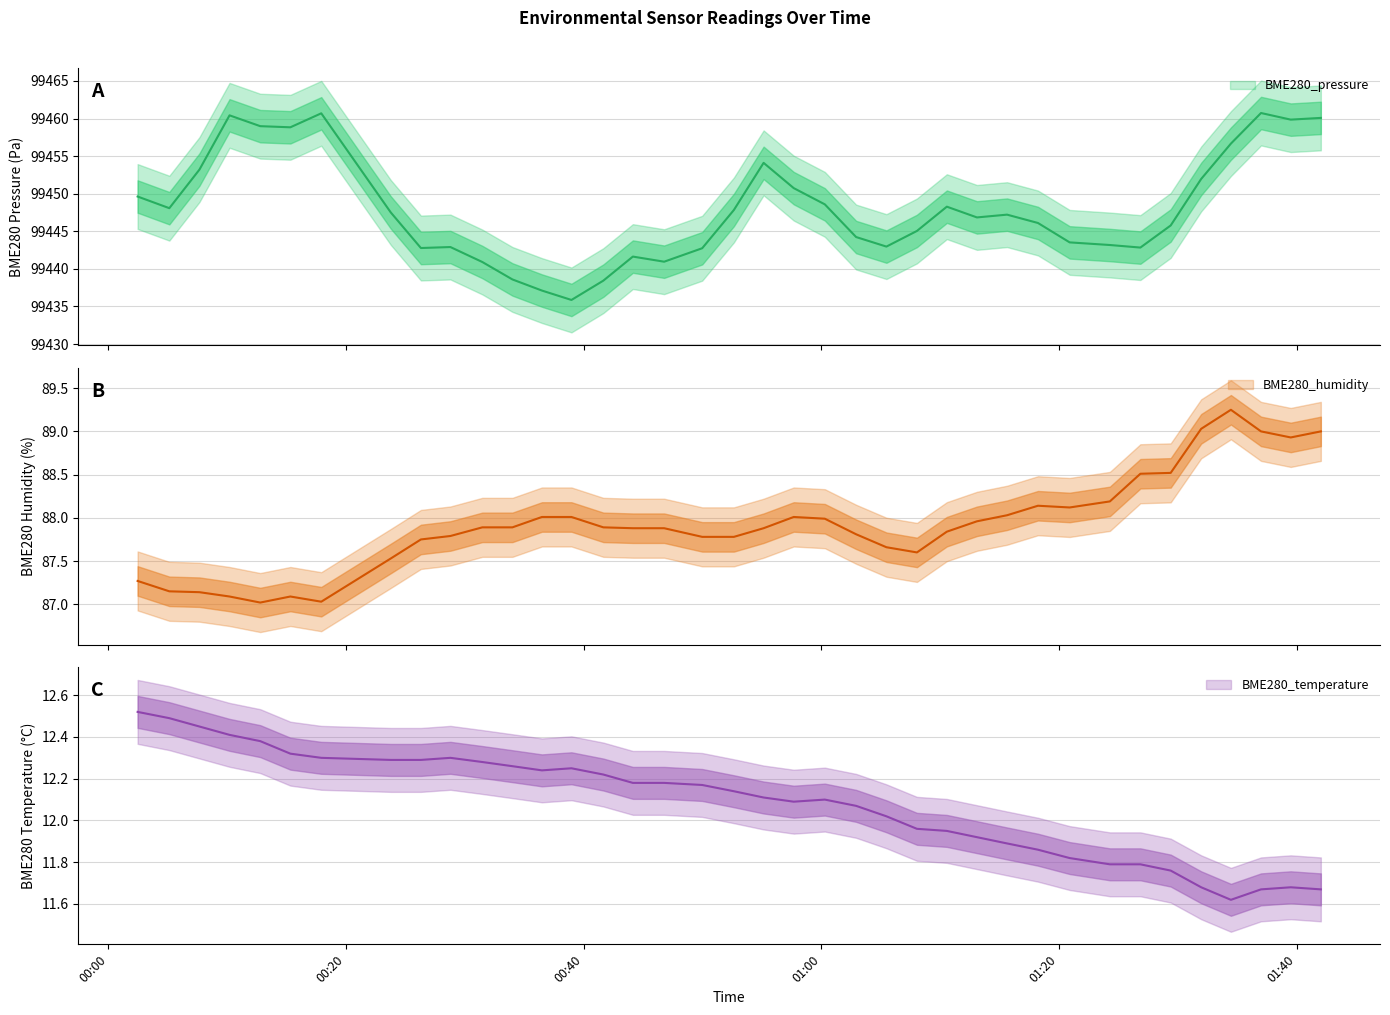

What is the difference between the second highest and minimum values in the BME280_humidity series?

2.0